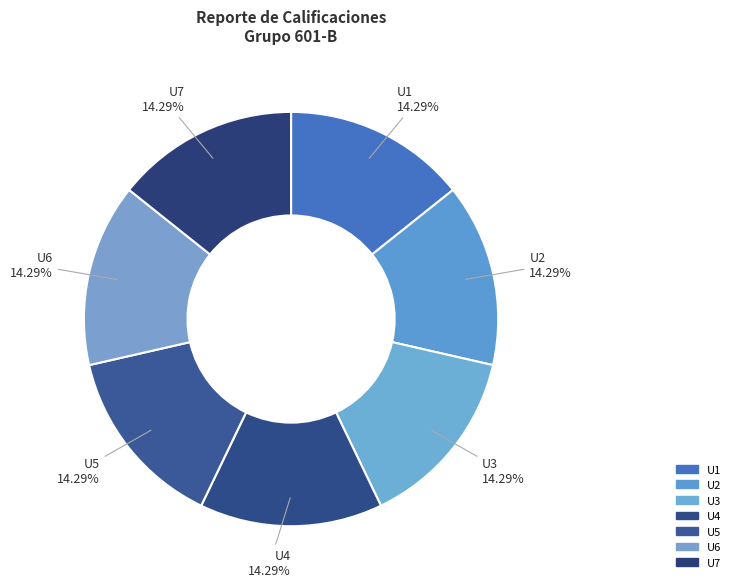

Does any single category account for the majority?

No